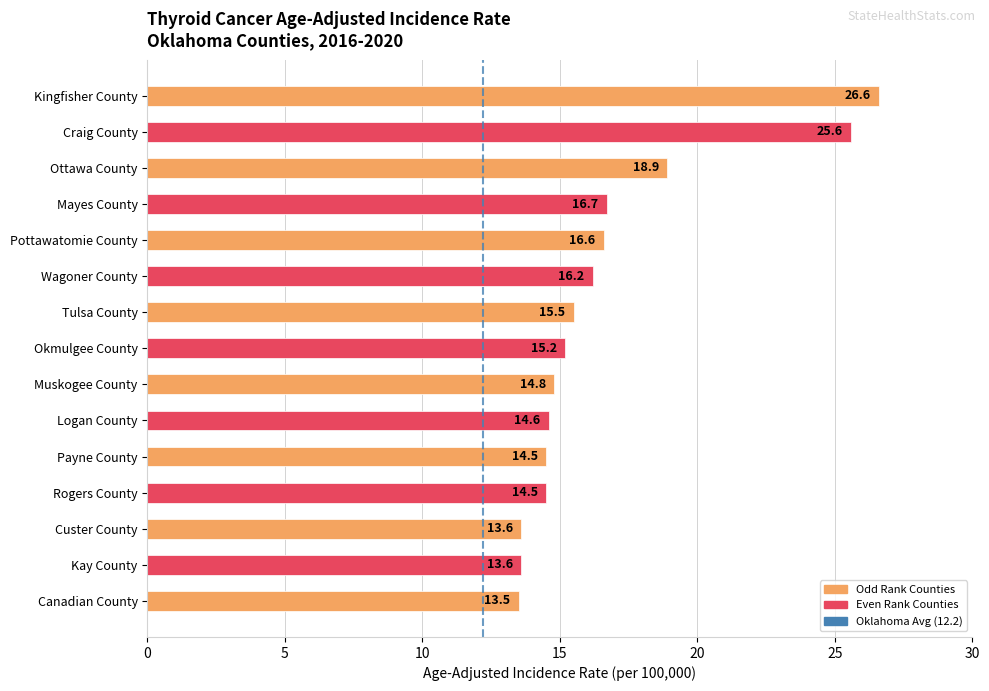

What is the approximate value at Kay County?

13.6